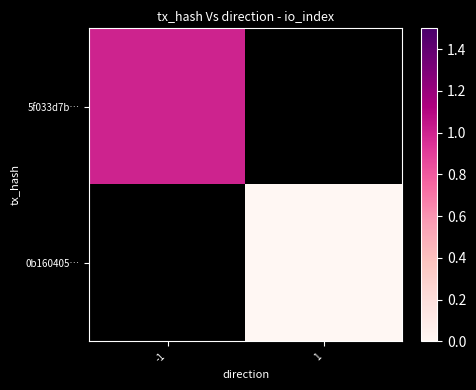

How many data points does each series have?

2